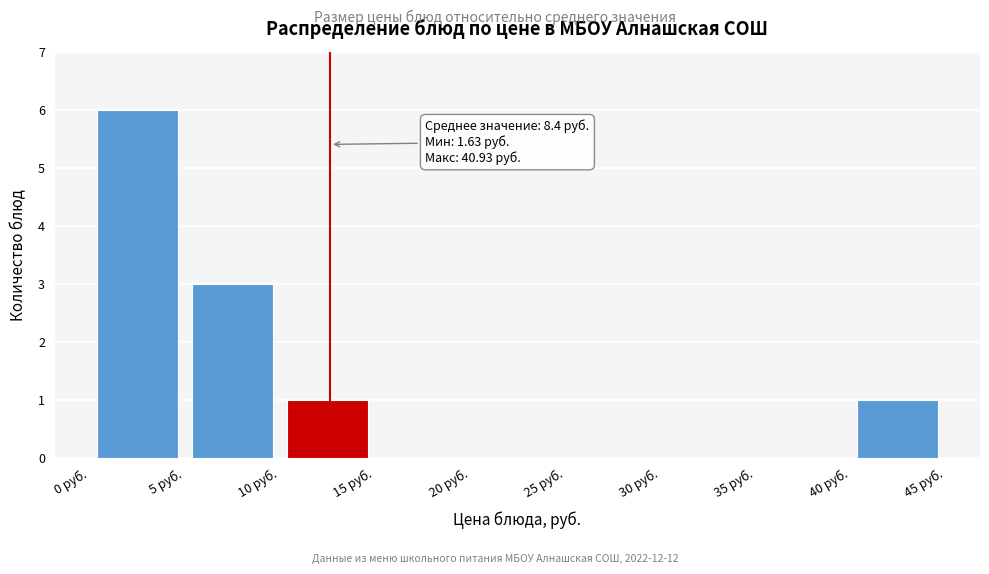

Which range on the x-axis has the tallest bar?

0 to 5